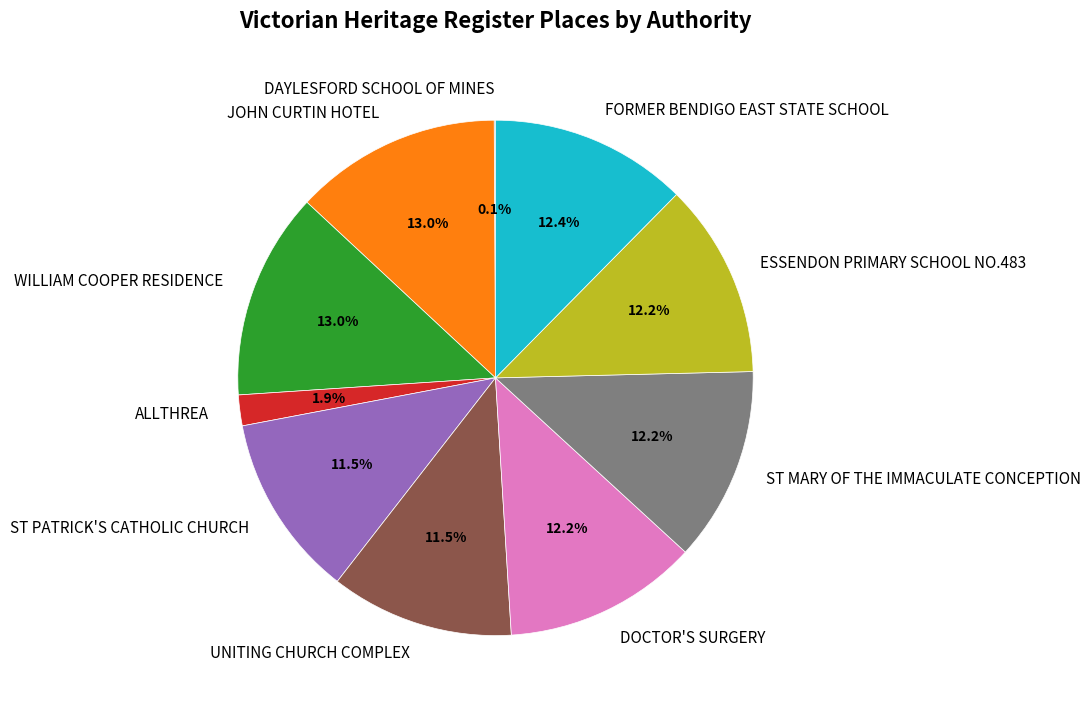

Is there a majority slice in this chart?

No